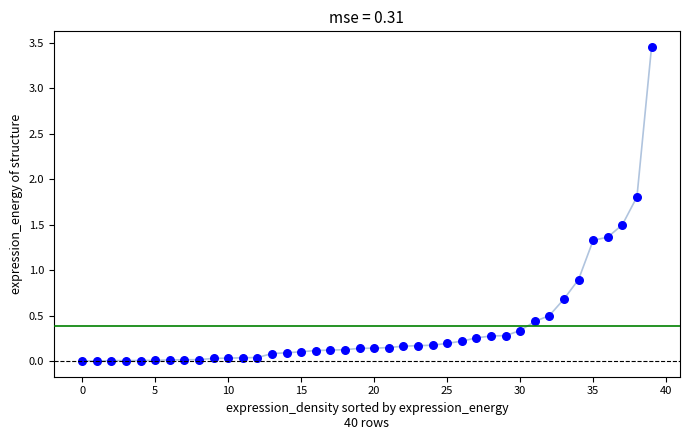

What Y value in the scatter plot is closest to 1?

0.9